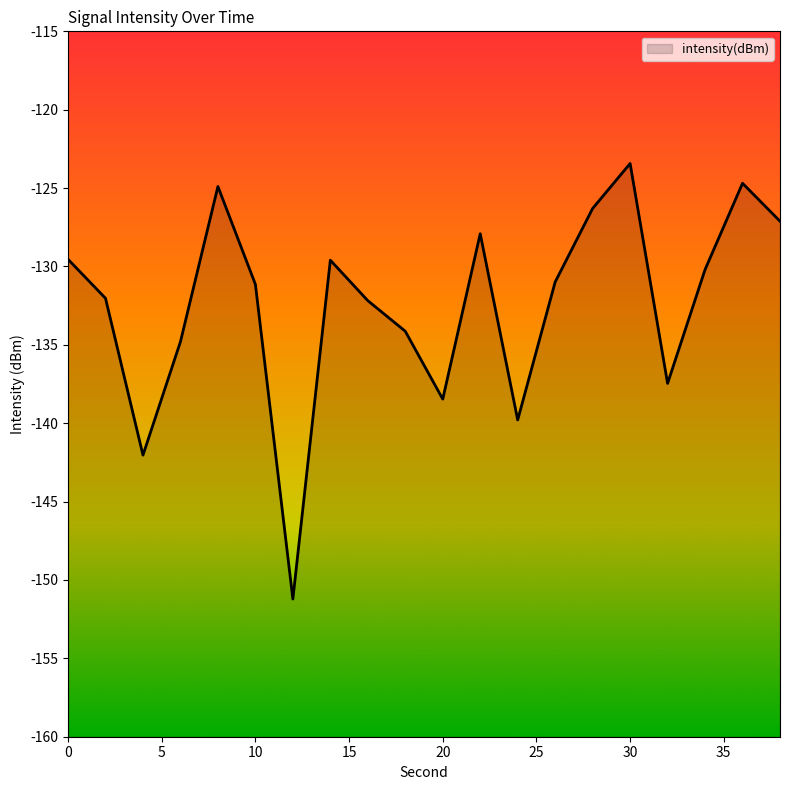

List the labels in order of value, smallest first.

12, 4, 24, 20, 32, 6, 18, 16, 2, 10, 26, 34, 14, 0, 22, 38, 28, 8, 36, 30